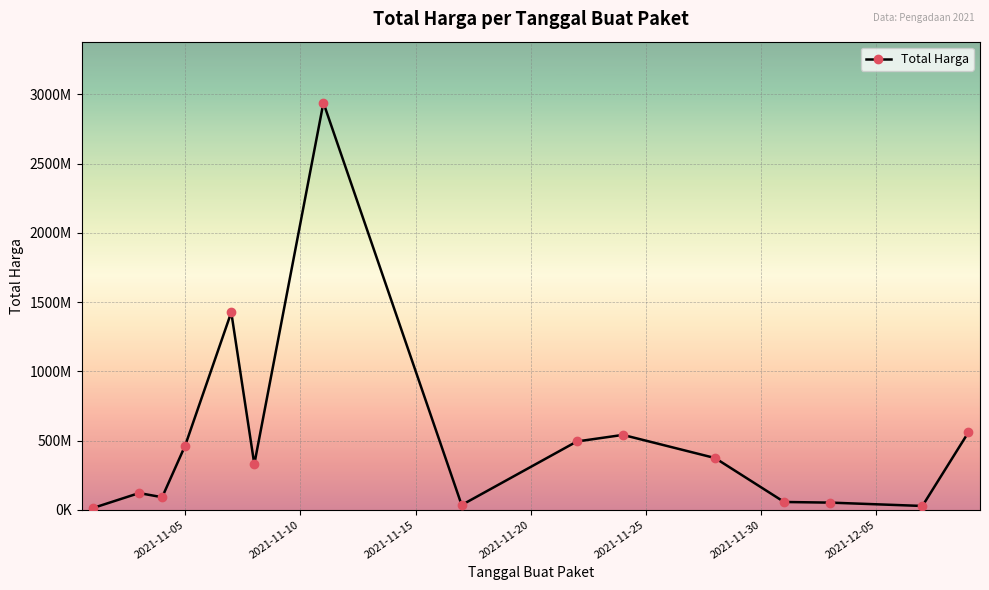

Is this an area chart (filled region under the line)?

No